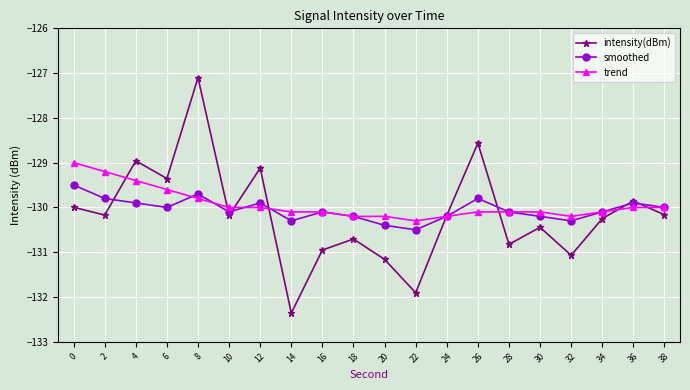

List the series in order of their peak value, highest first.

intensity(dBm), trend, smoothed